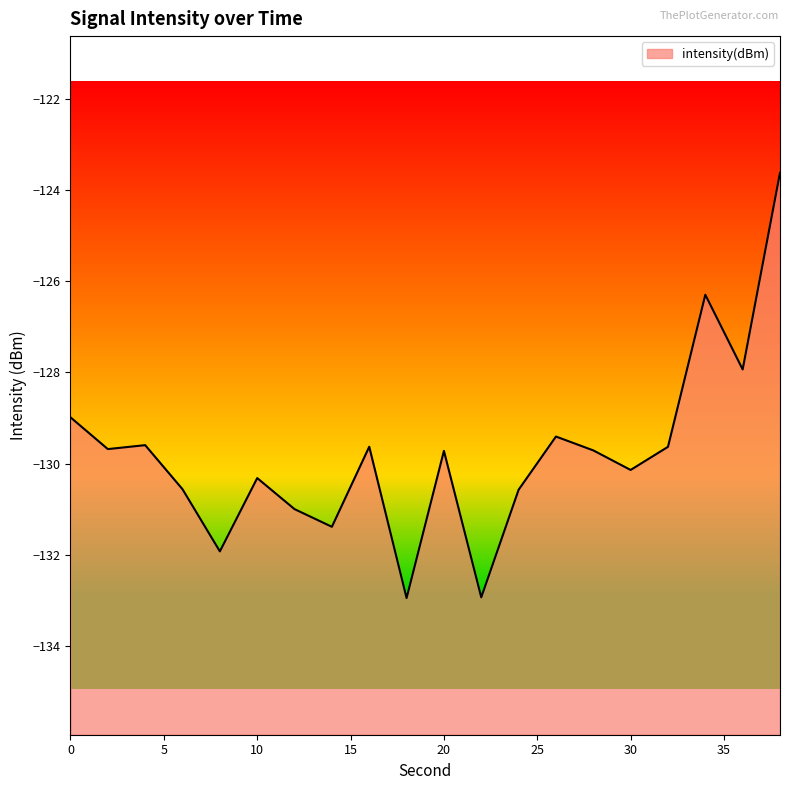

Does the chart display data point markers on the line(s)?

No